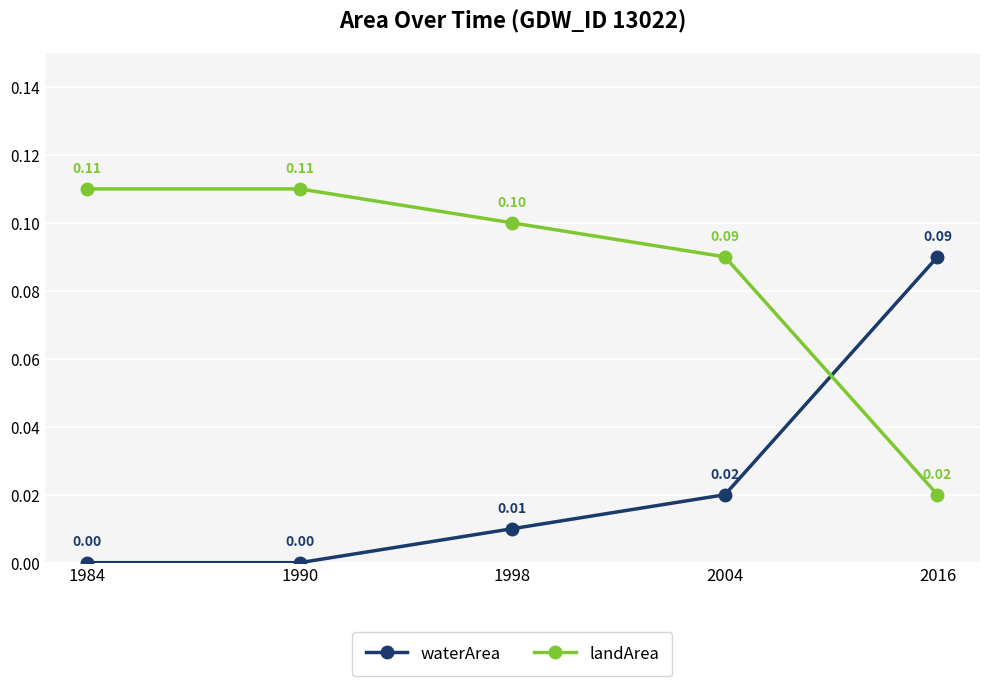

Is the value of landArea at 1984 greater than the value of waterArea at 1984?

Yes